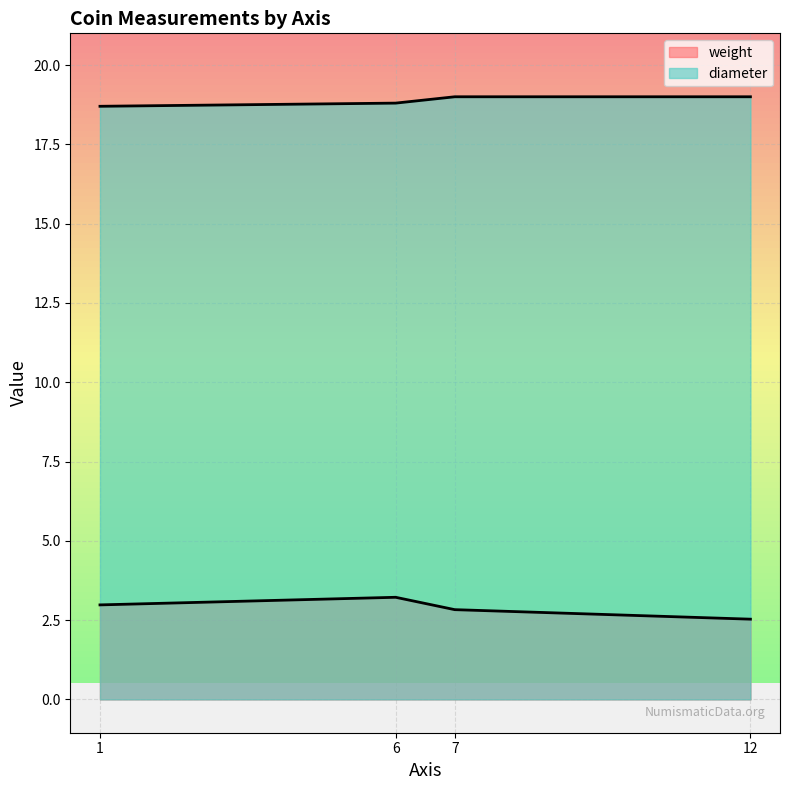

Reading right to left, transcribe all the data shown in this chart.

weight: 2.5	2.8	3.2	3.0
diameter: 19.0	19.0	18.8	18.7